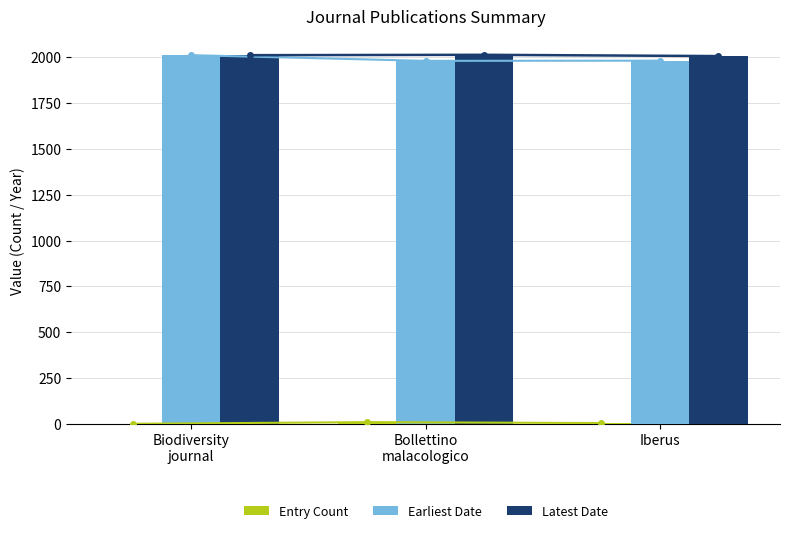

Reading left to right, extract all data points from this chart.

Entry Count: 1	10	5
Earliest Date: 2011	1980	1981
Latest Date: 2011	2013	2006